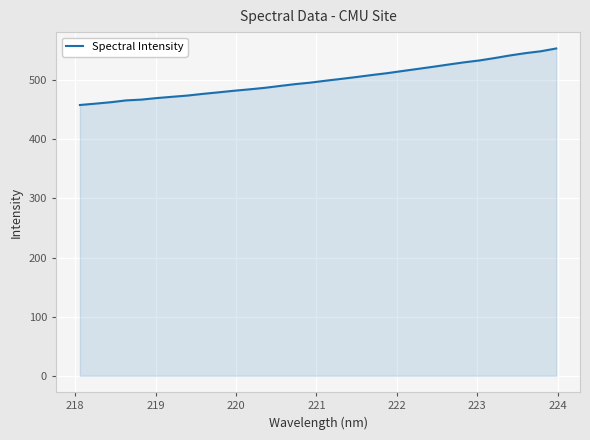

What is the difference between the maximum and minimum values?

95.6